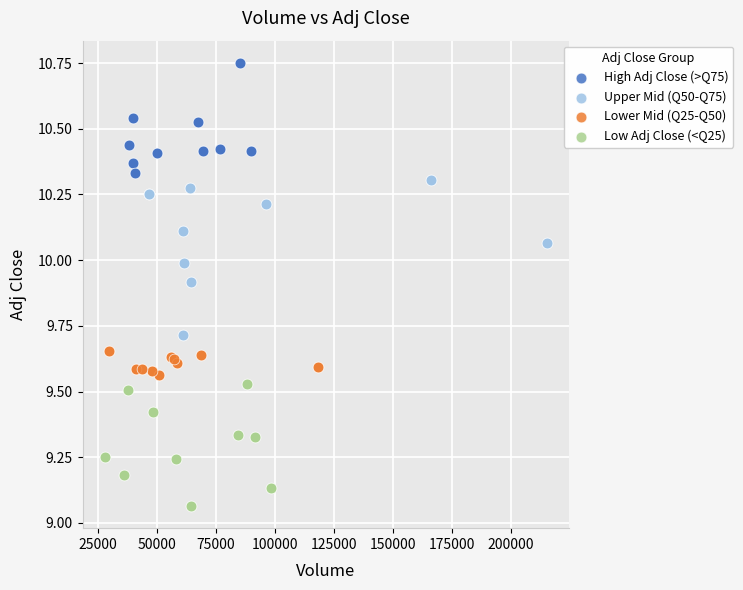

What are all the series names shown in the legend?

High Adj Close (>Q75), Upper Mid (Q50-Q75), Lower Mid (Q25-Q50), Low Adj Close (<Q25)